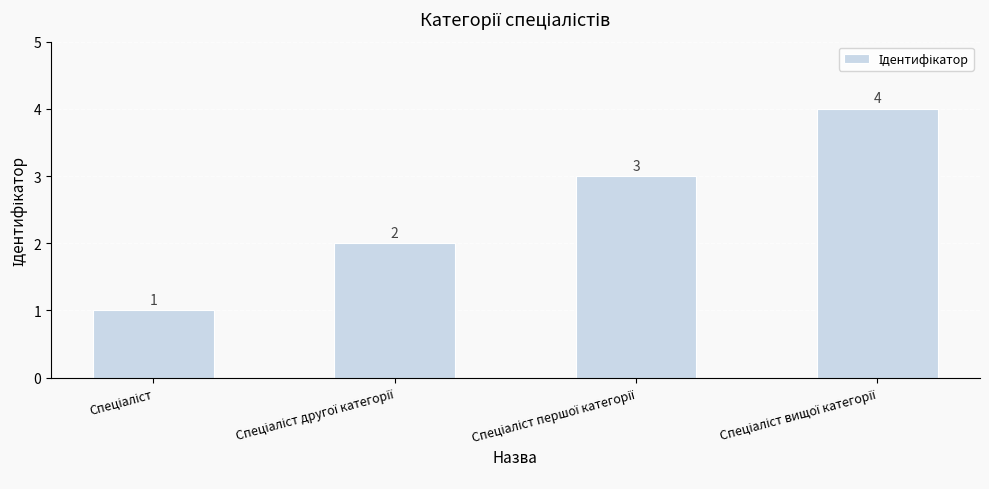

Count the values in the range 2 to 4.

3